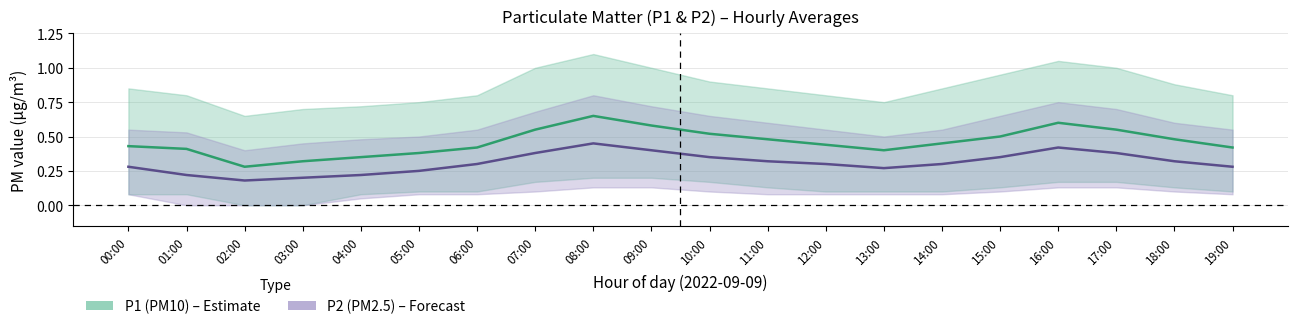

At which label is P1 (PM10) closest to 0?

02:00